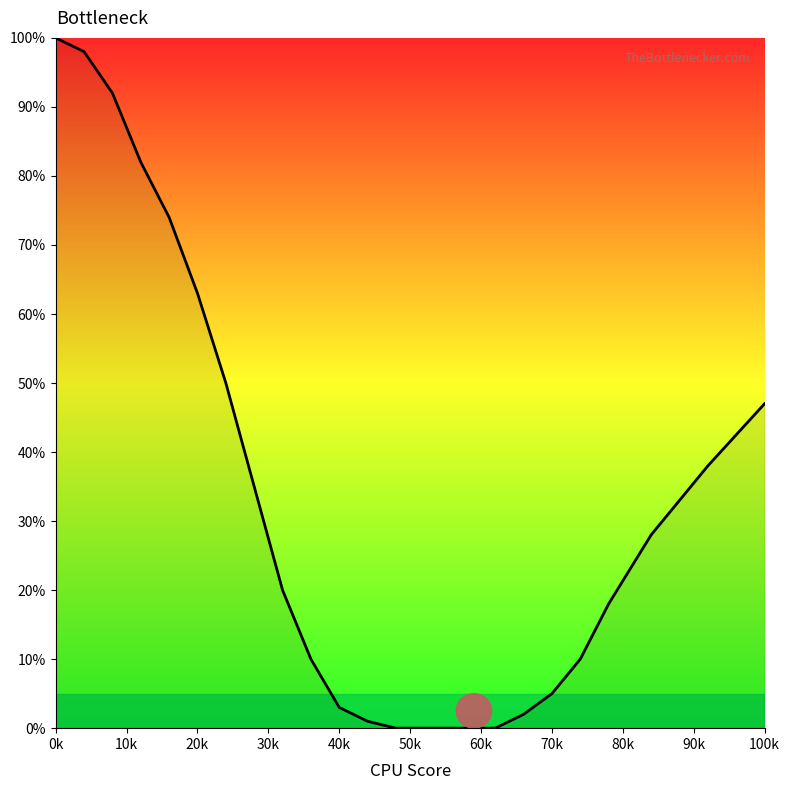

What is the maximum value shown in the chart?

100